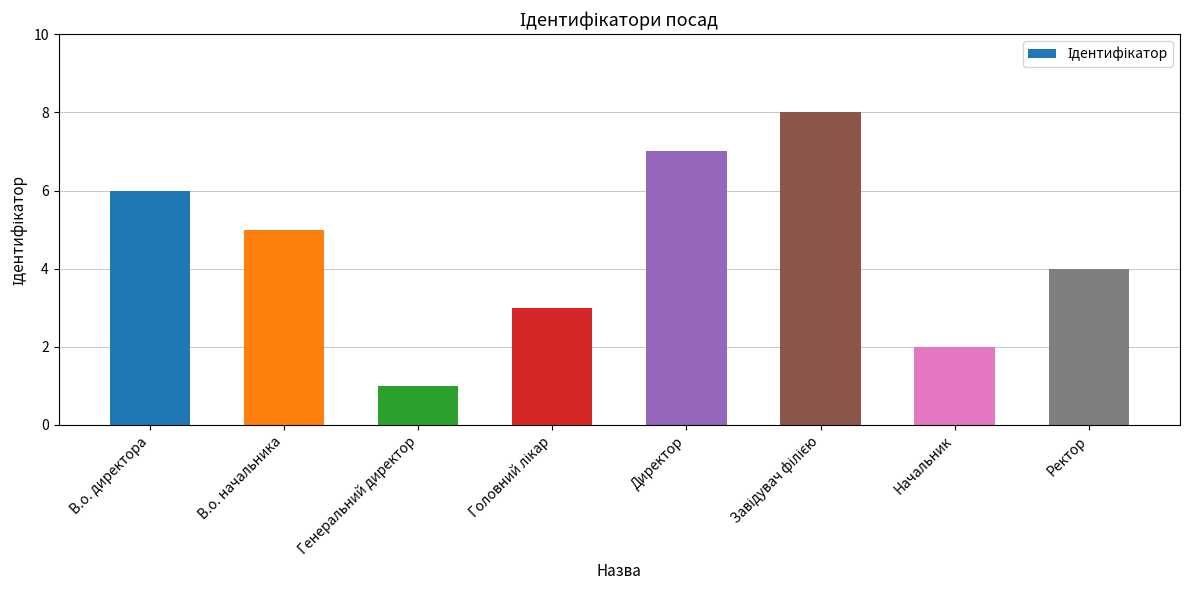

What is the greatest value displayed?

8